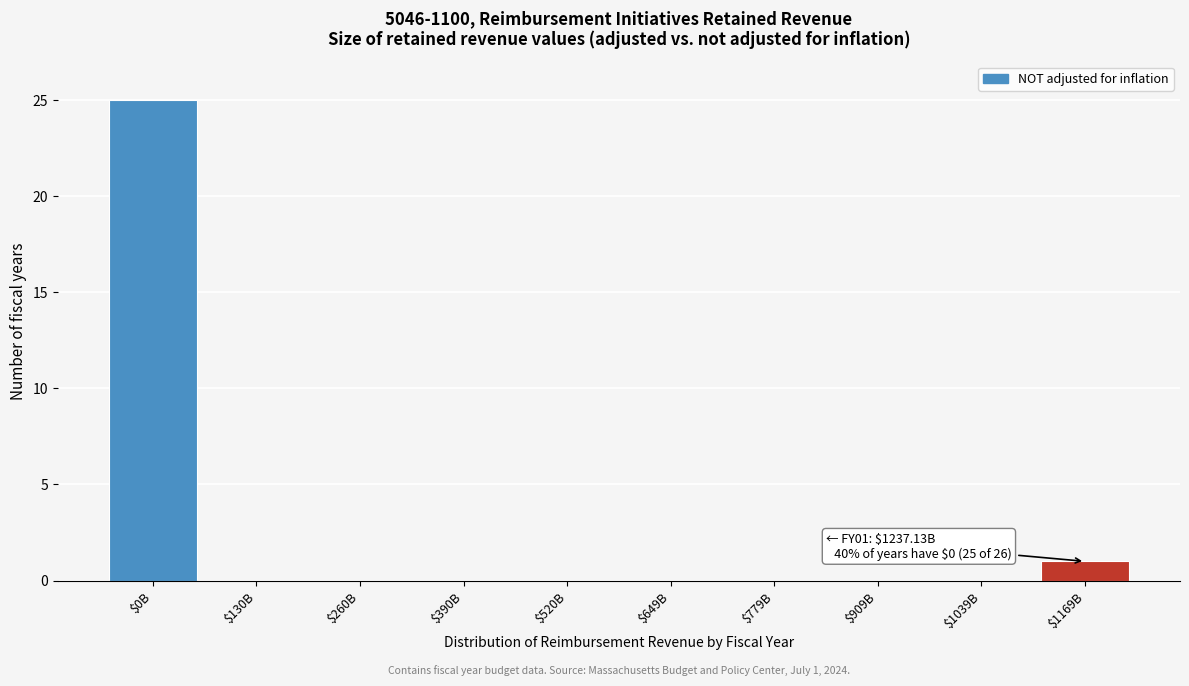

The chart shows a value of 25 at $0B. True or false?

True